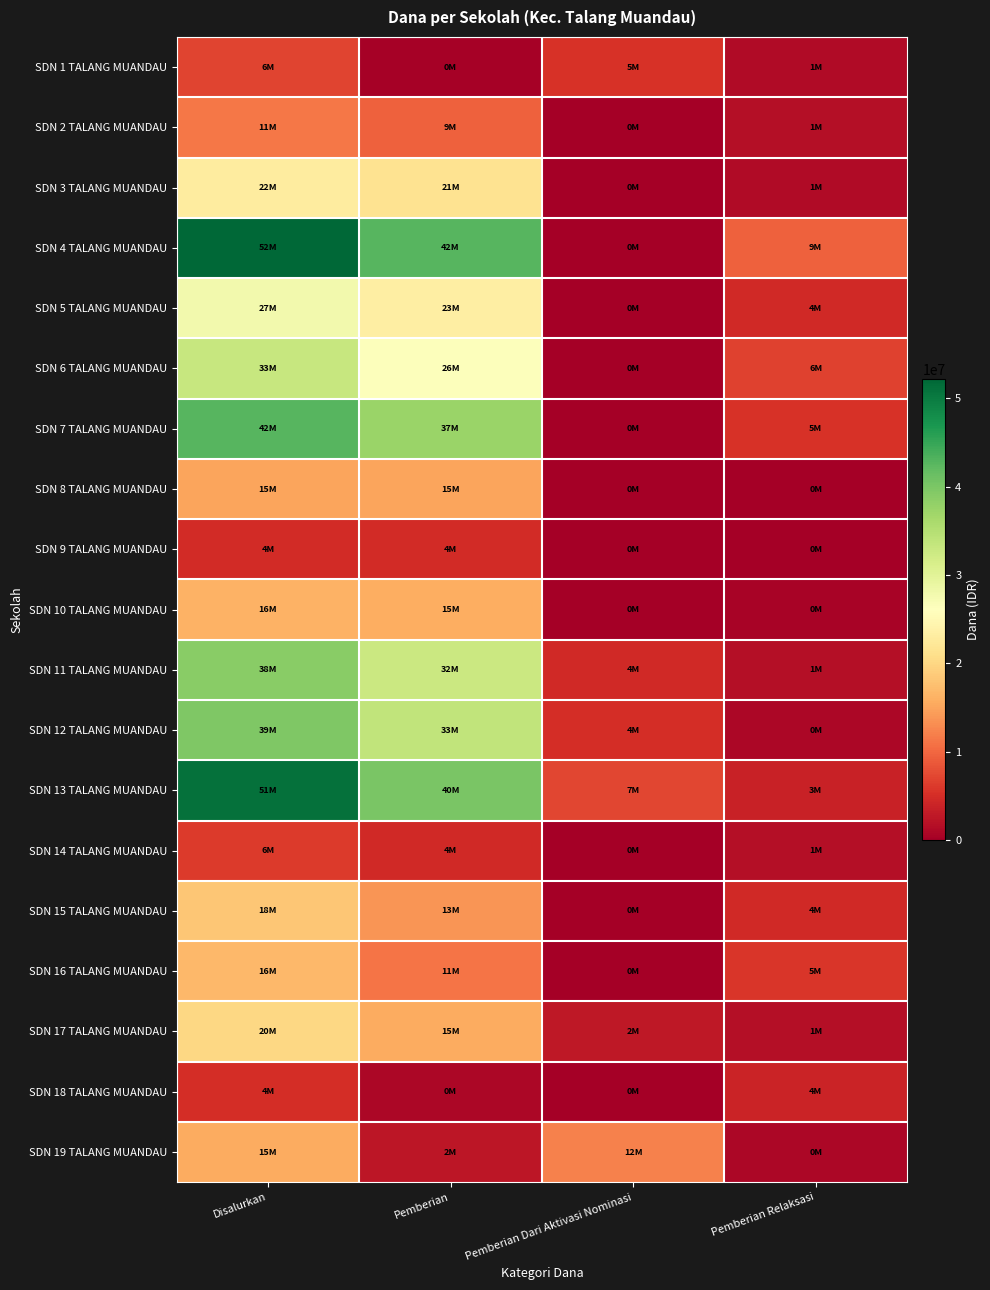

At which category is the sum across all series the highest?

Disalurkan